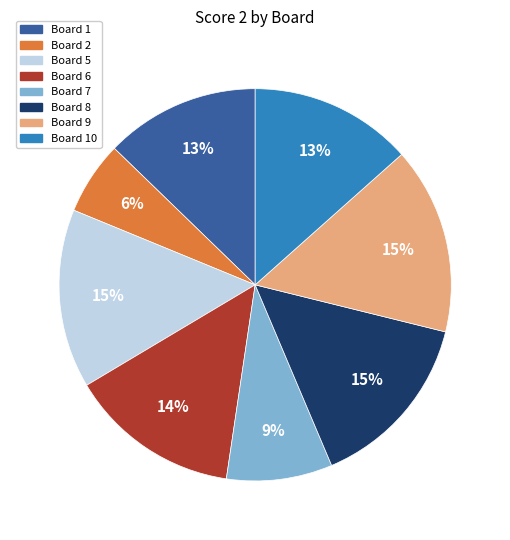

Is the sum of Board 9 and Board 5 greater than half?

No